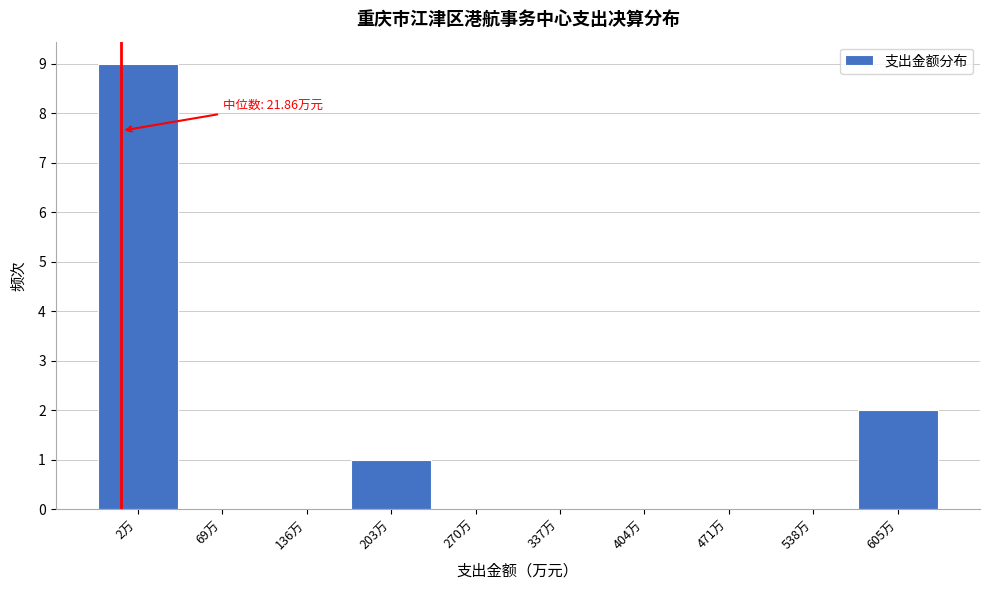

Reading right to left, what are all the values shown in this chart?

605万=2	538万=0	471万=0	404万=0	337万=0	270万=0	203万=1	136万=0	69万=0	2万=9